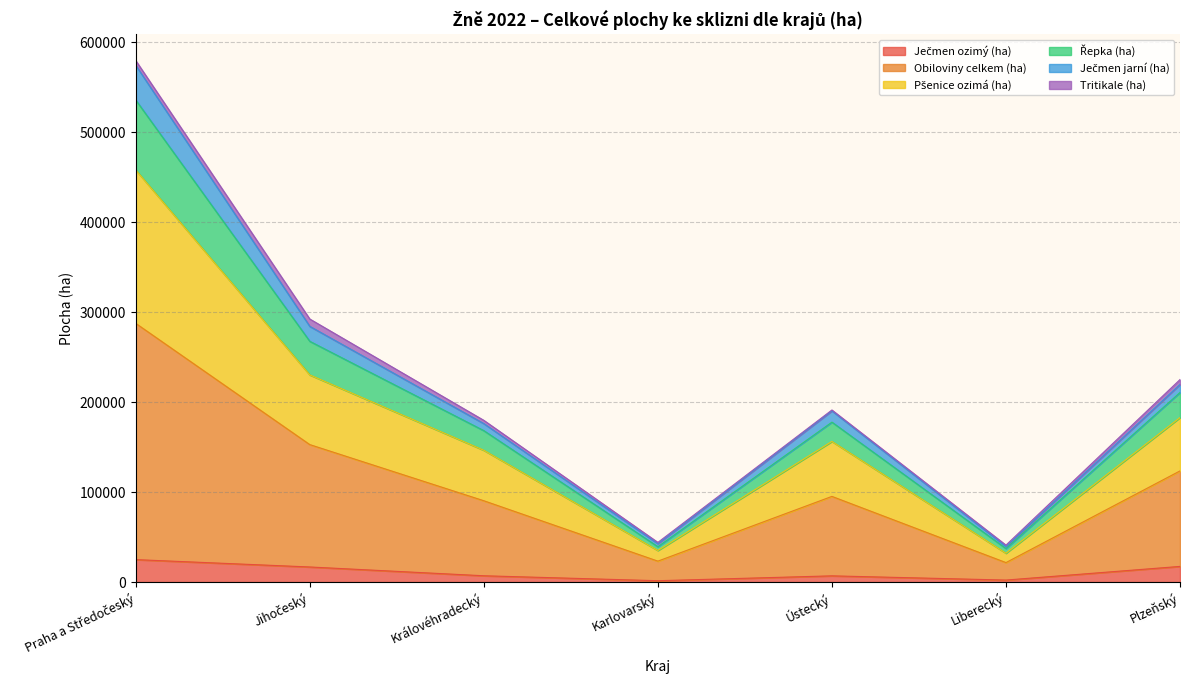

Does the chart have visible grid lines?

Yes